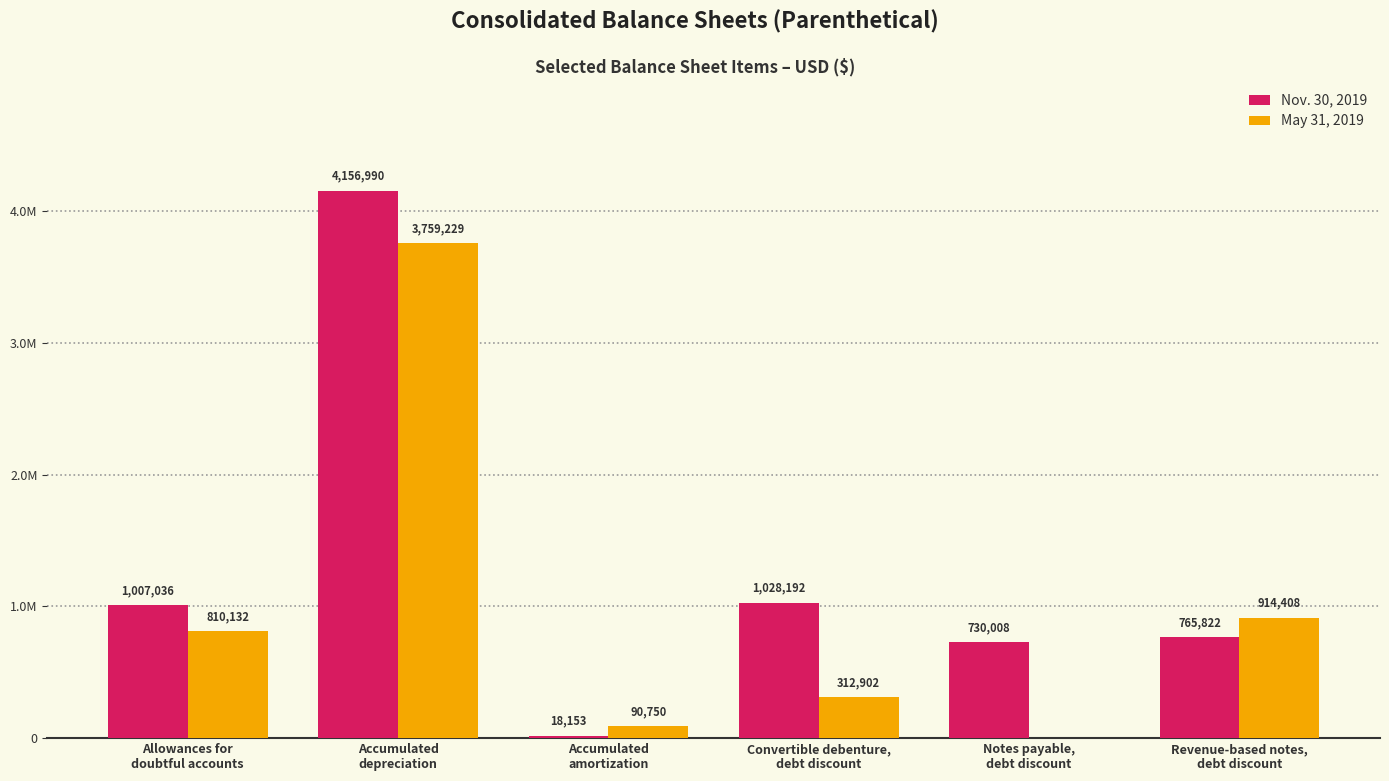

Does the chart contain stacked bars?

No